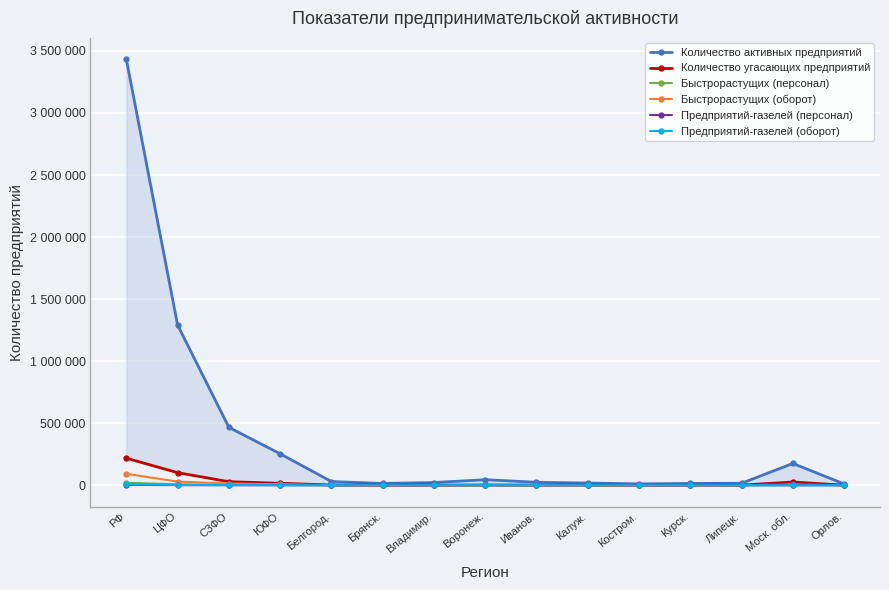

Does the chart display data point markers on the line(s)?

Yes